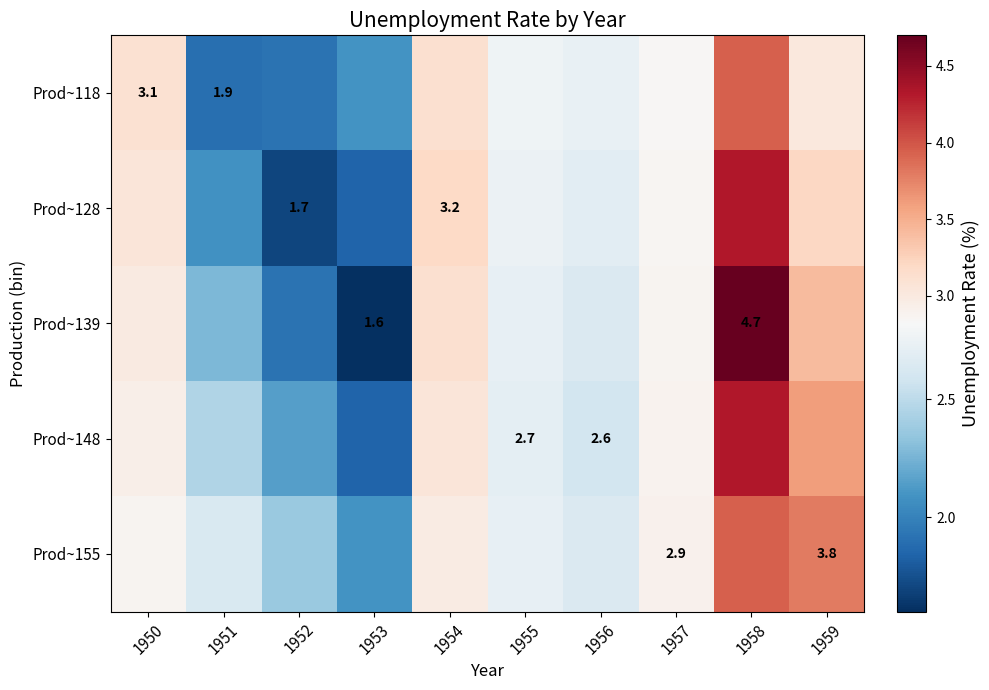

Rank the series by their maximum value, from highest to lowest.

Prod~139, Prod~128, Prod~148, Prod~118, Prod~155